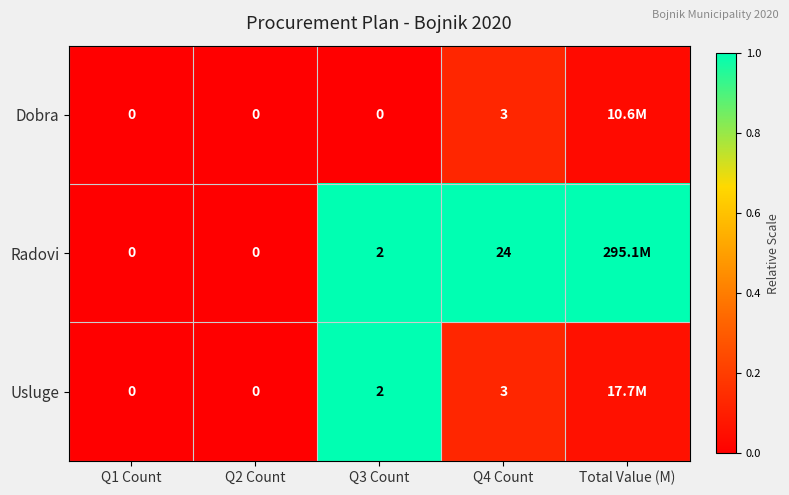

Is the value of Radovi at Q4 Count greater than the value of Usluge at Q3 Count?

Yes